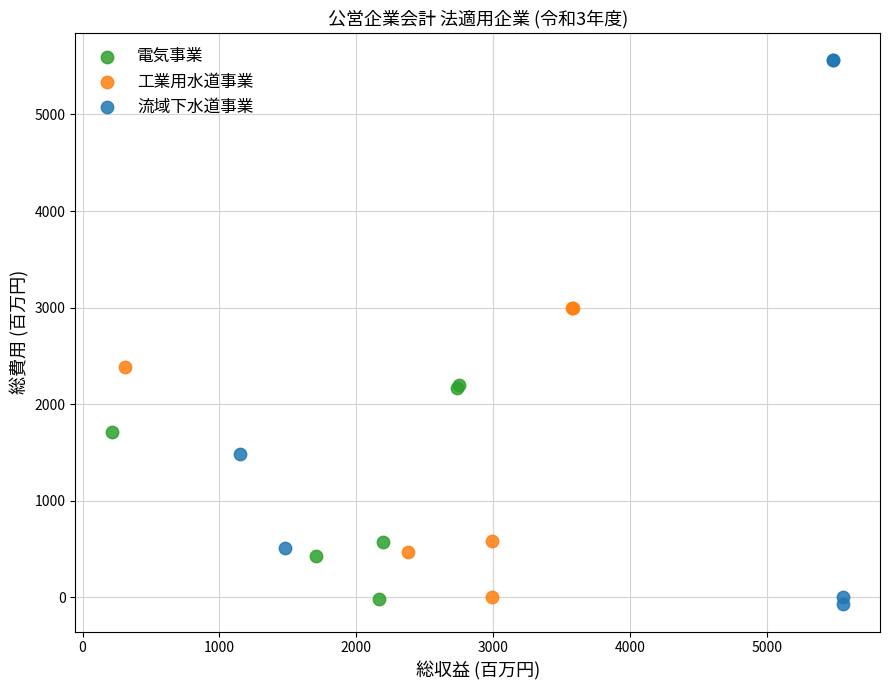

Which series contains the highest Y value?

流域下水道事業